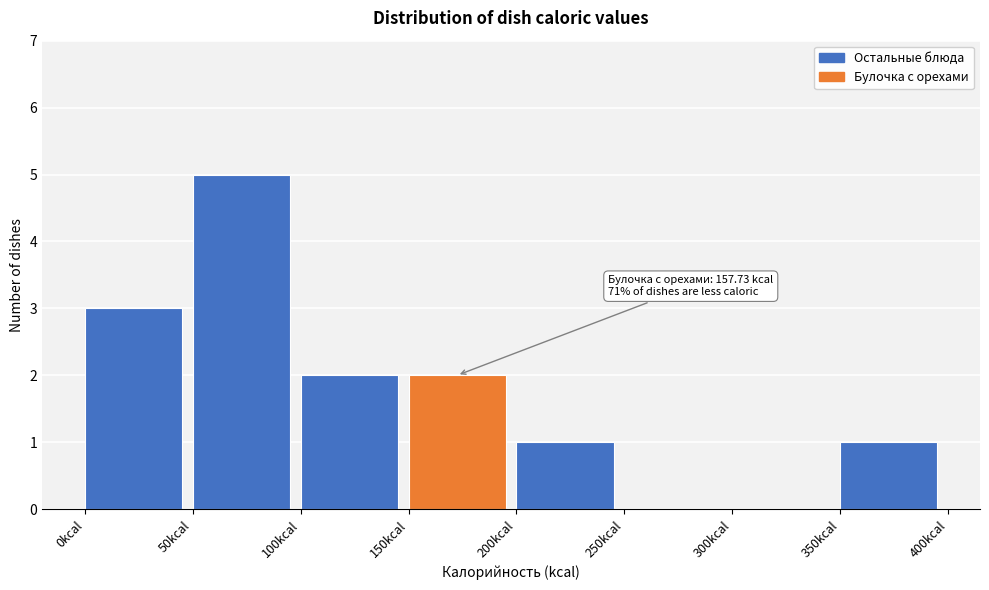

Over which range of the x-axis is the bar tallest?

50 to 100